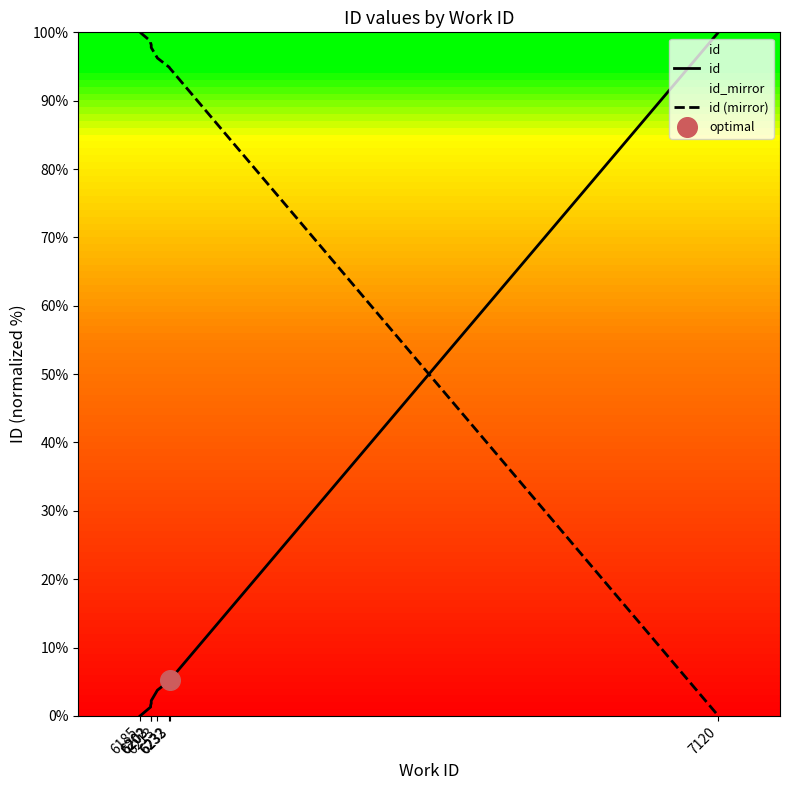

At which category is the sum across all series the highest?

6185